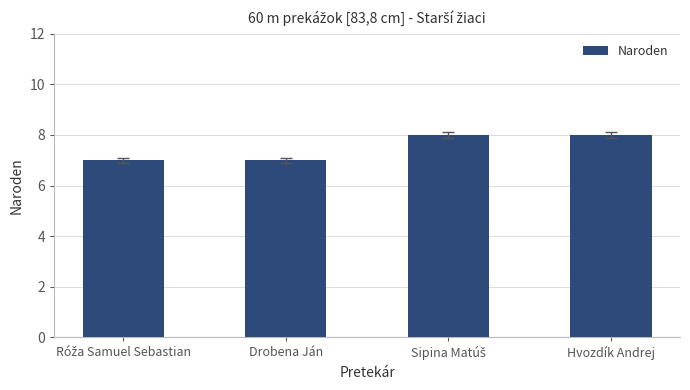

What is the value of the 2nd bar from the left?

7